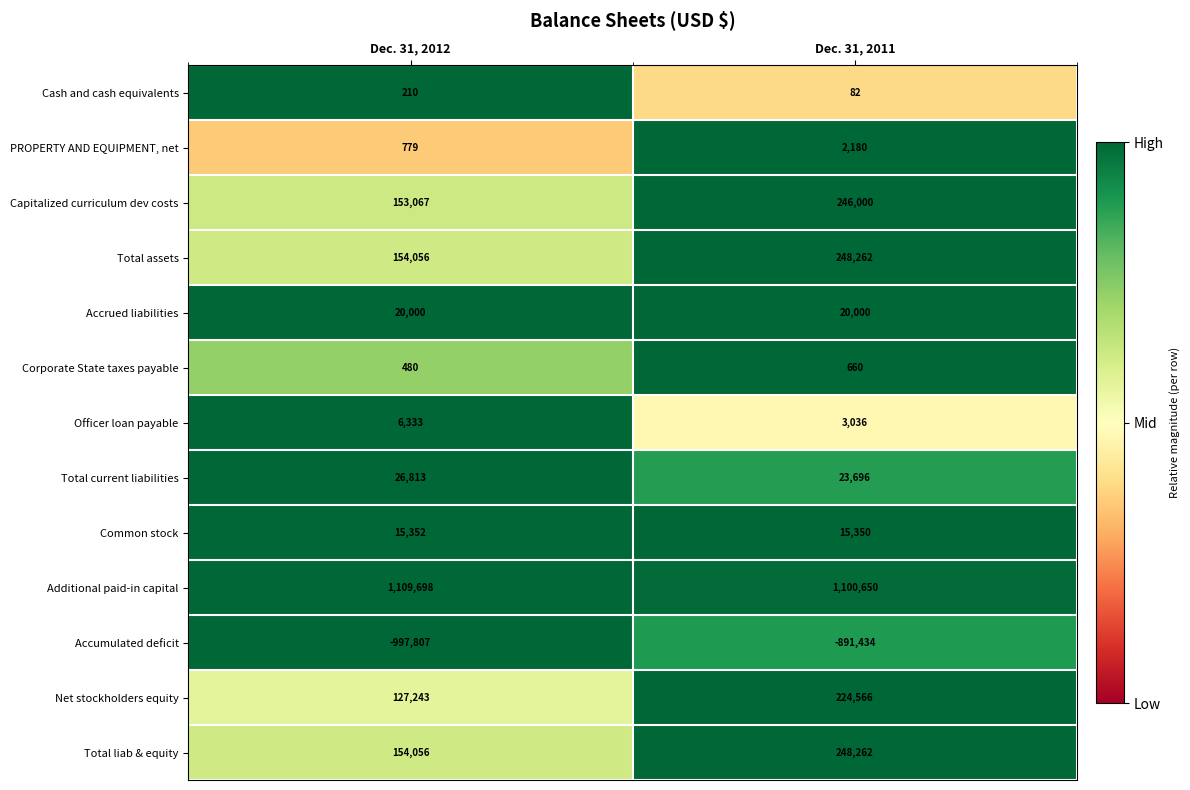

Reading left to right, list all the values displayed in this chart.

Cash and cash equivalents: Dec. 31, 2012=210	Dec. 31, 2011=82
PROPERTY AND EQUIPMENT, net: Dec. 31, 2012=779	Dec. 31, 2011=2180
Capitalized curriculum dev costs: Dec. 31, 2012=153067	Dec. 31, 2011=246000
Total assets: Dec. 31, 2012=154056	Dec. 31, 2011=248262
Accrued liabilities: Dec. 31, 2012=20000	Dec. 31, 2011=20000
Corporate State taxes payable: Dec. 31, 2012=480	Dec. 31, 2011=660
Officer loan payable: Dec. 31, 2012=6333	Dec. 31, 2011=3036
Total current liabilities: Dec. 31, 2012=26813	Dec. 31, 2011=23696
Common stock: Dec. 31, 2012=15352	Dec. 31, 2011=15350
Additional paid-in capital: Dec. 31, 2012=1109698	Dec. 31, 2011=1100650
Accumulated deficit: Dec. 31, 2012=-997807	Dec. 31, 2011=-891434
Net stockholders equity: Dec. 31, 2012=127243	Dec. 31, 2011=224566
Total liab & equity: Dec. 31, 2012=154056	Dec. 31, 2011=248262